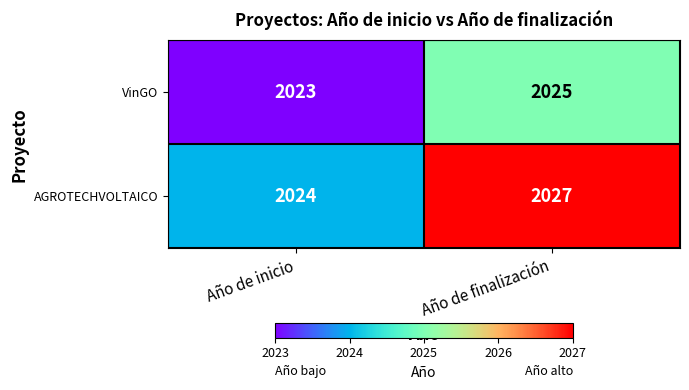

The value of AGROTECHVOLTAICO at Año de finalización is 2027. True or false?

True